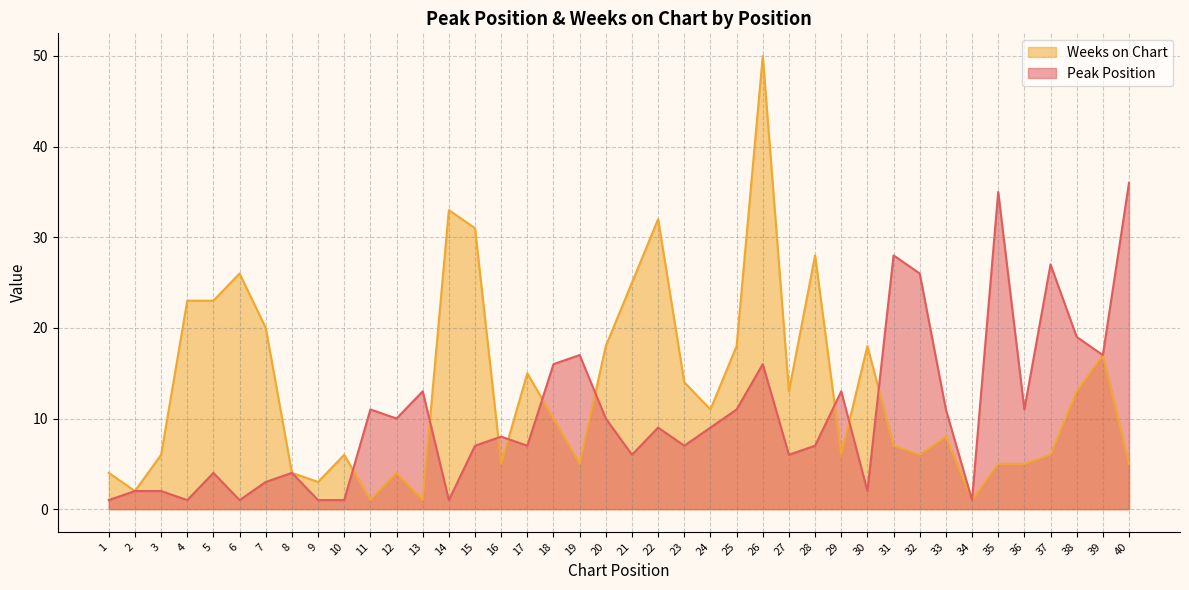

In Peak Position, how many points are lower than both neighbors (excluding endpoints)?

12